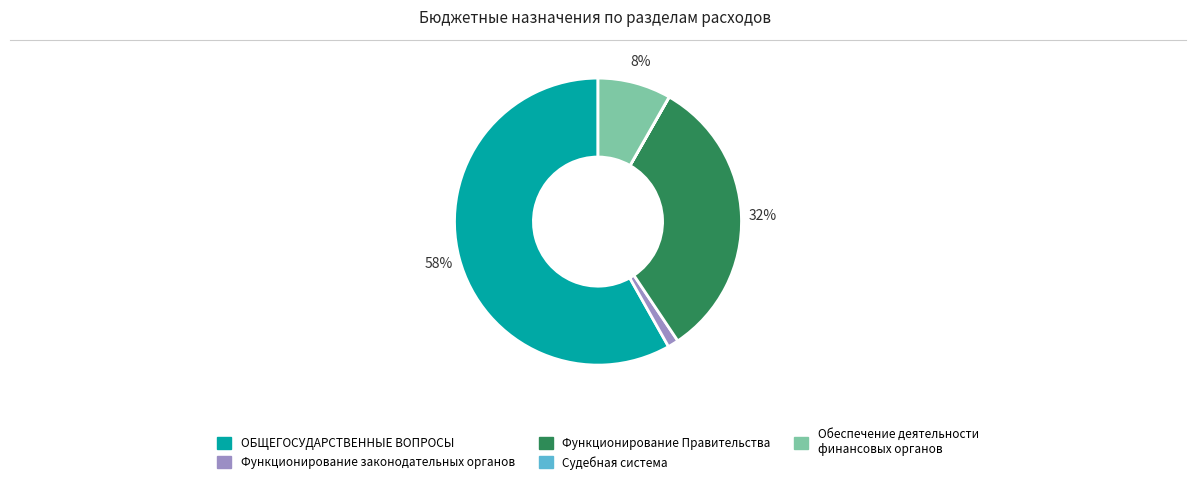

Is the sum of ОБЩЕГОСУДАРСТВЕННЫЕ ВОПРОСЫ and Функционирование законодательных органов greater than half?

Yes